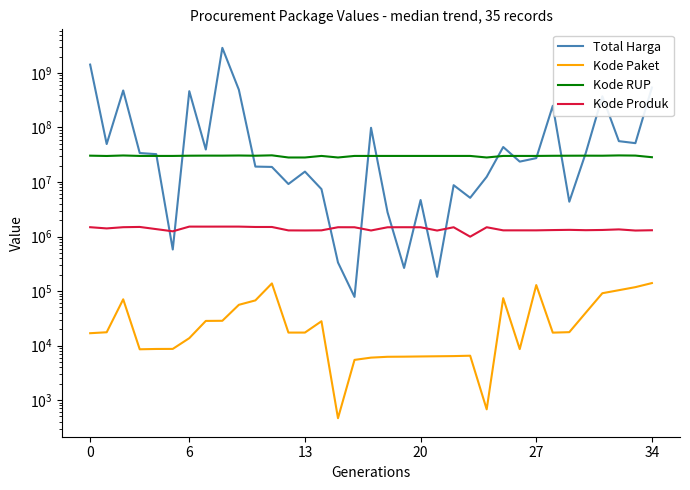

Is it true that Kode Paket equals 30676 at 6?

False